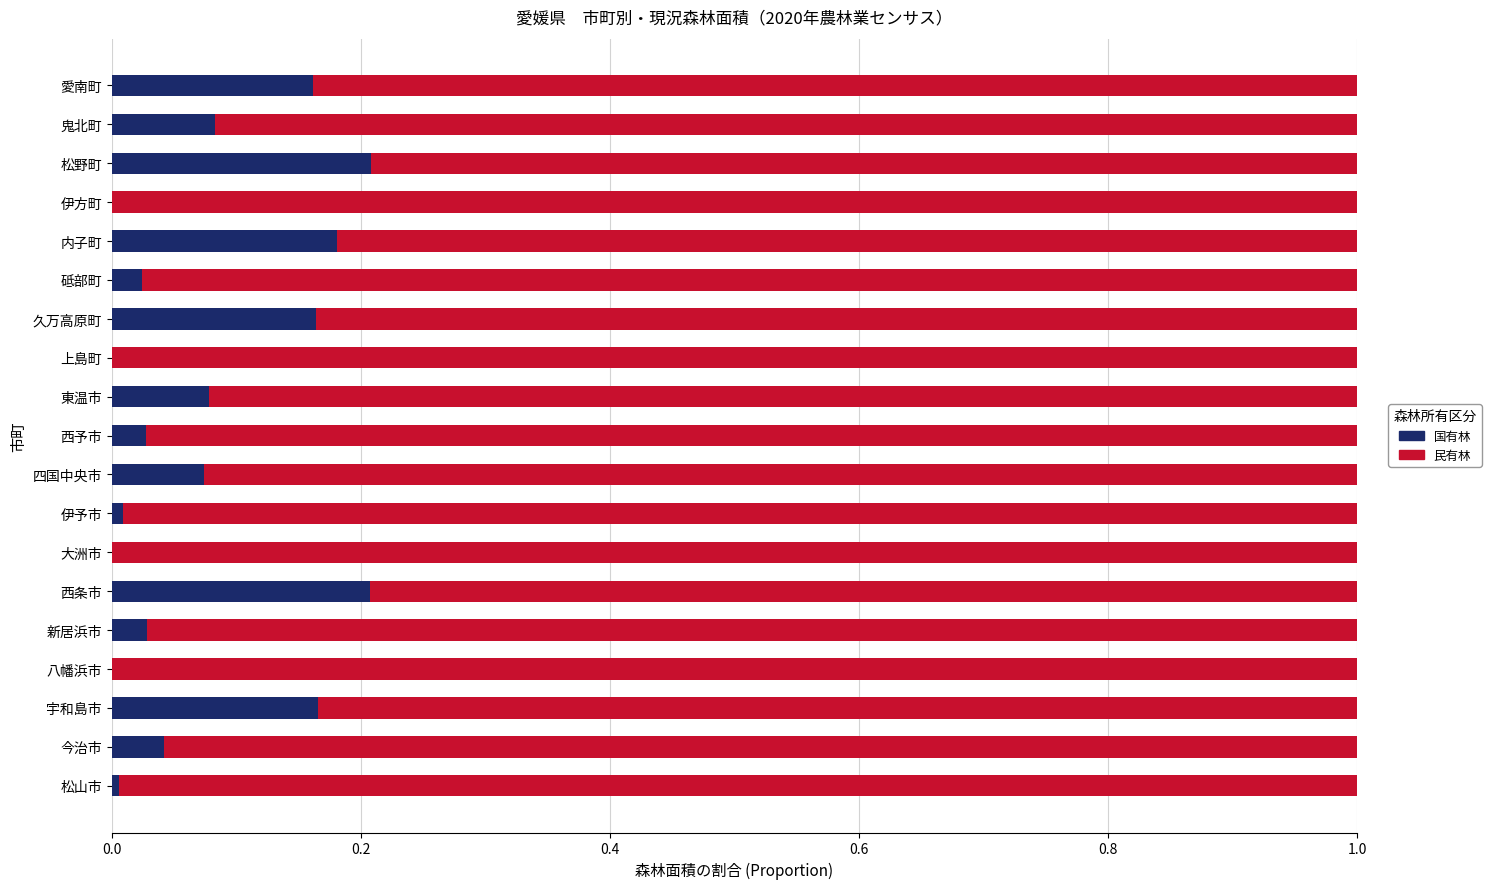

True or false: 国有林 has a value of 0.1 at 久万高原町.

False